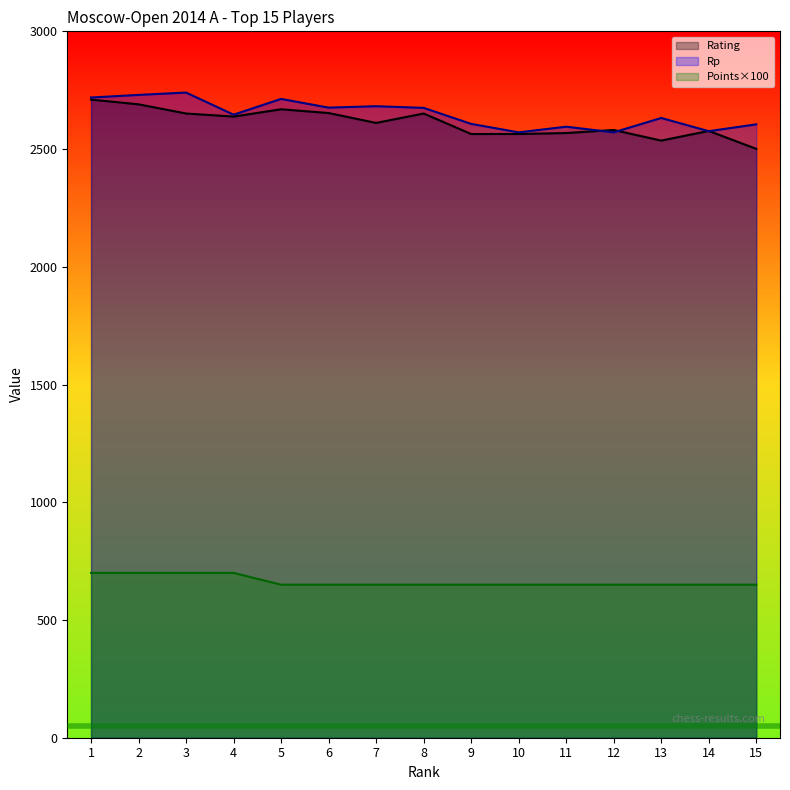

Is it true that Rp equals 2682 at 7?

True